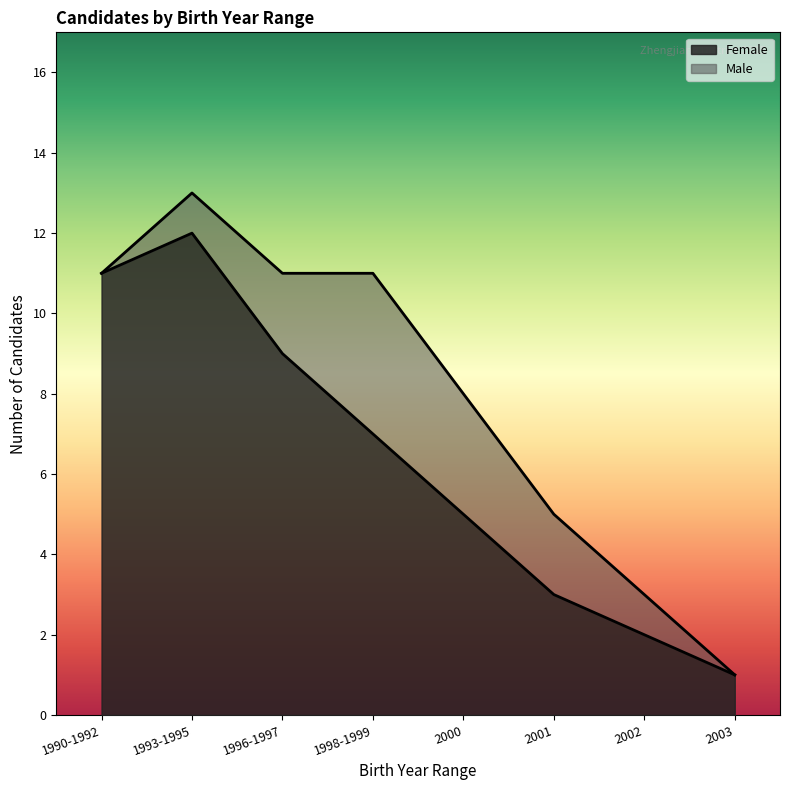

What is the sum of all values?

50